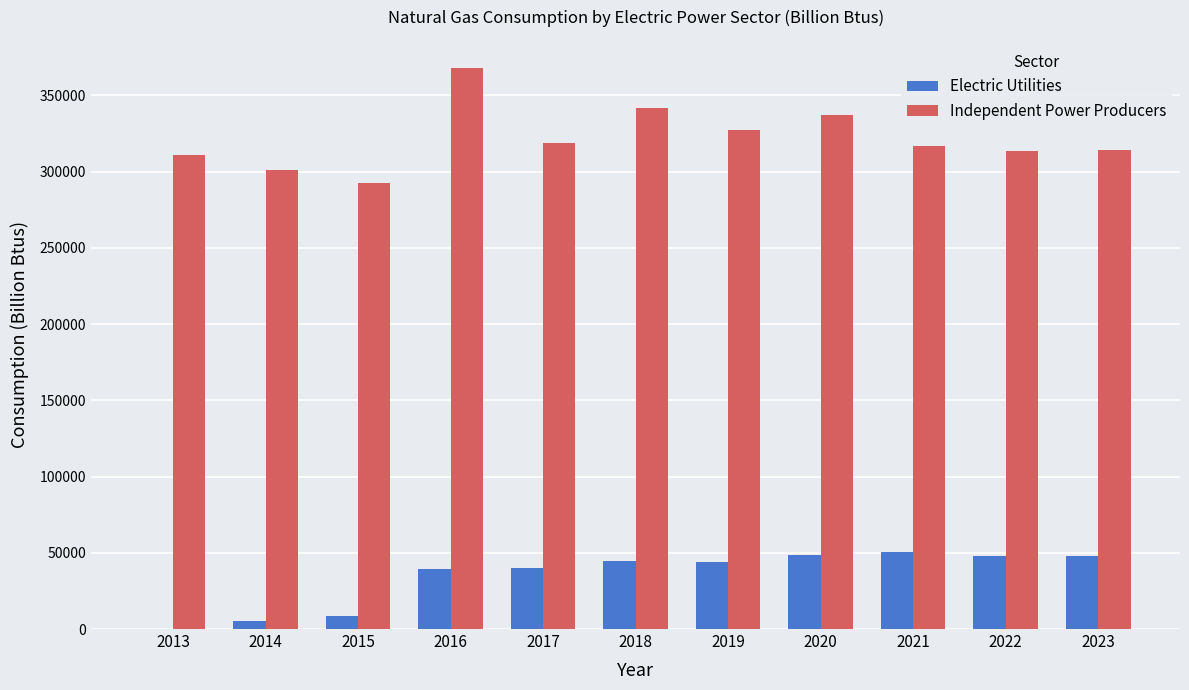

What is the sum of all Independent Power Producers values?

3541820